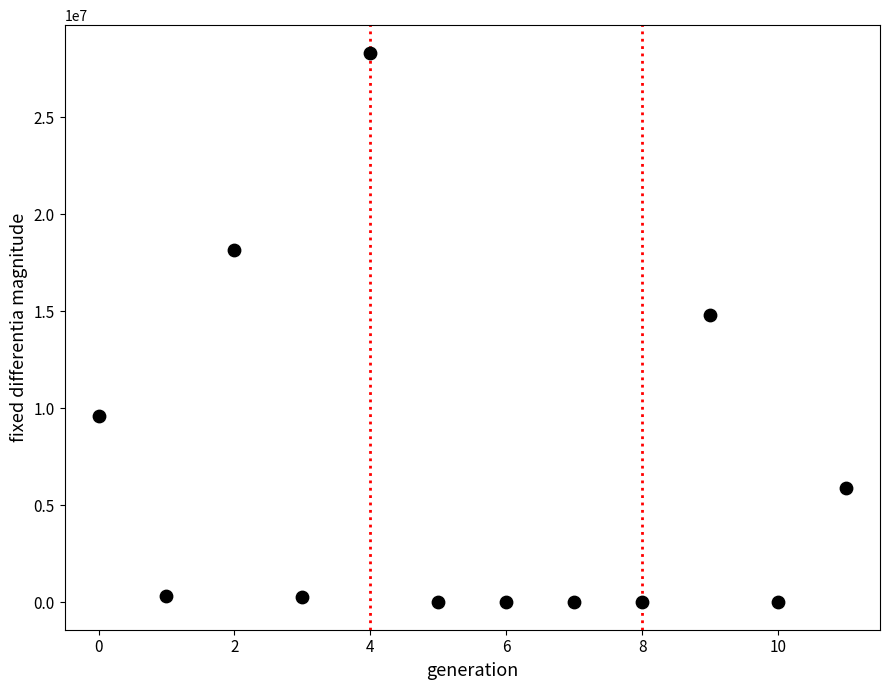

What is the range of Y values (max minus min)?

28340941.6